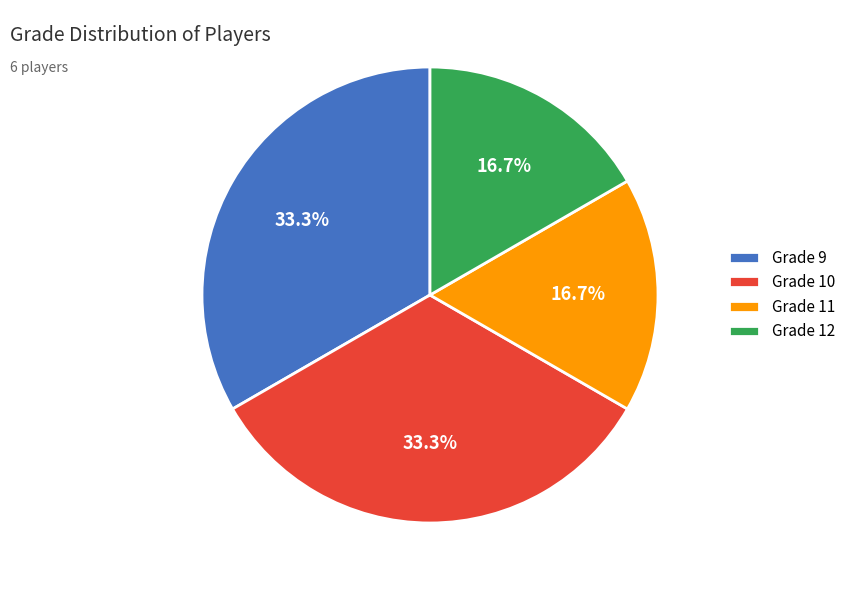

What portion of the pie excludes Grade 12?

83.3%